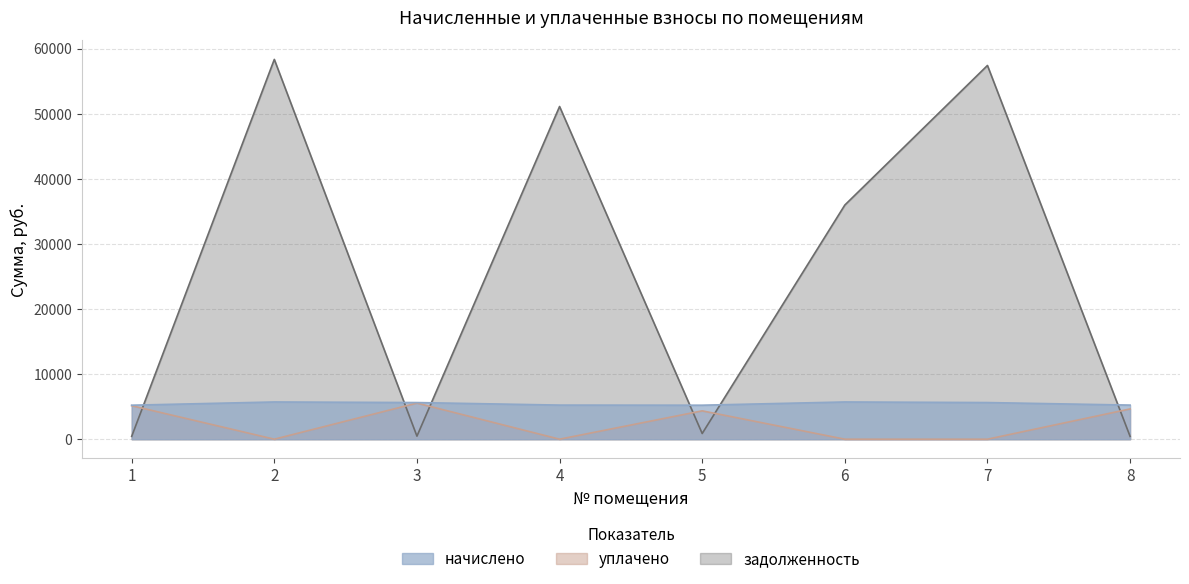

Which series has the largest total across all categories?

задолженность